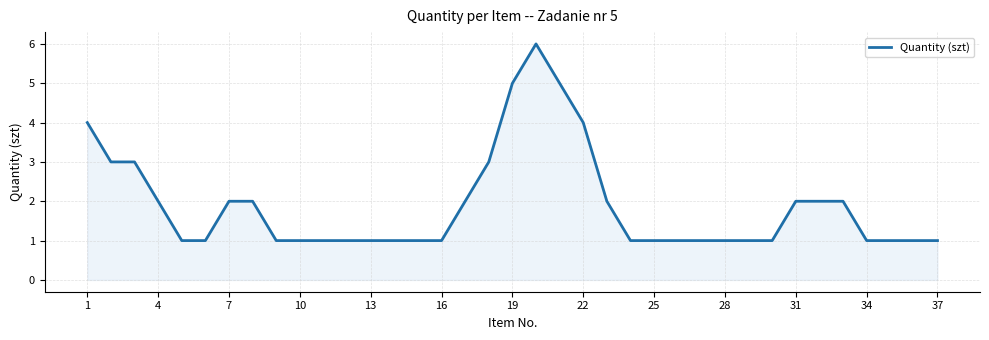

Reading left to right, extract all data points from this chart.

4	3	3	2	1	1	2	2	1	1	1	1	1	1	1	1	2	3	5	6	5	4	2	1	1	1	1	1	1	1	2	2	2	1	1	1	1